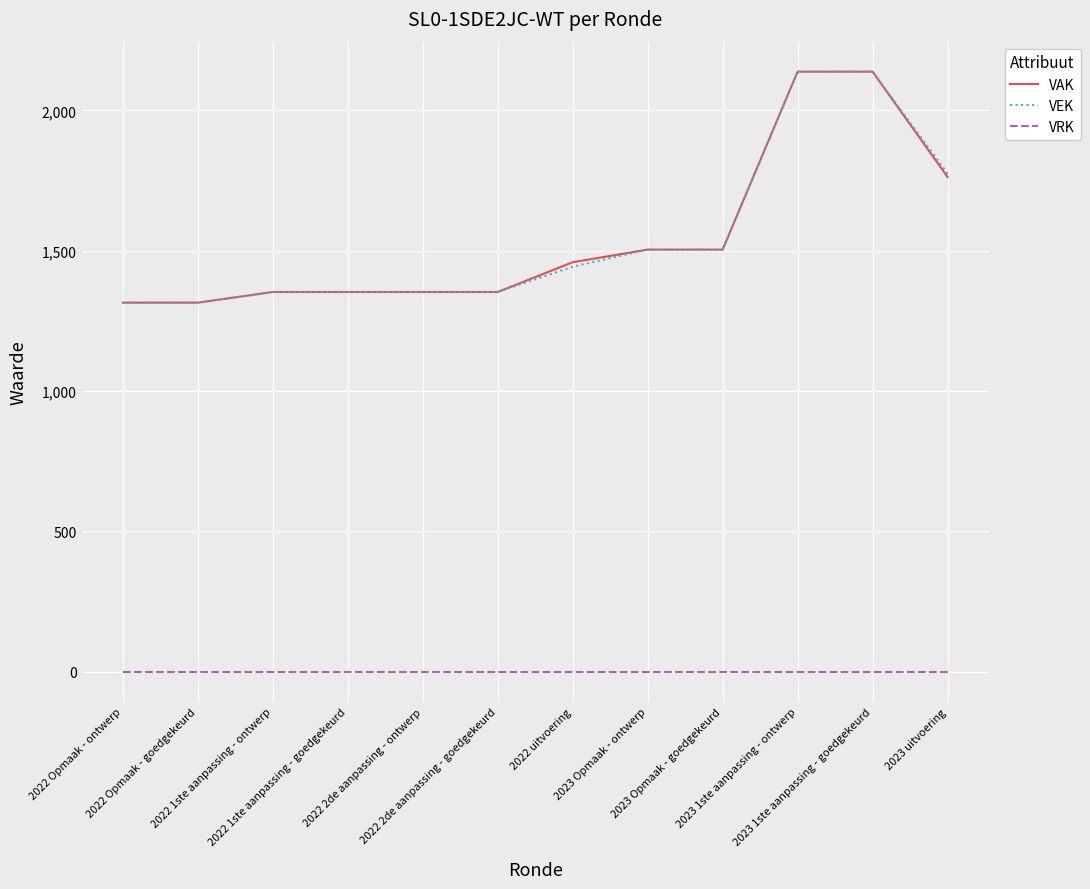

What is the average value of the VEK series?

1545